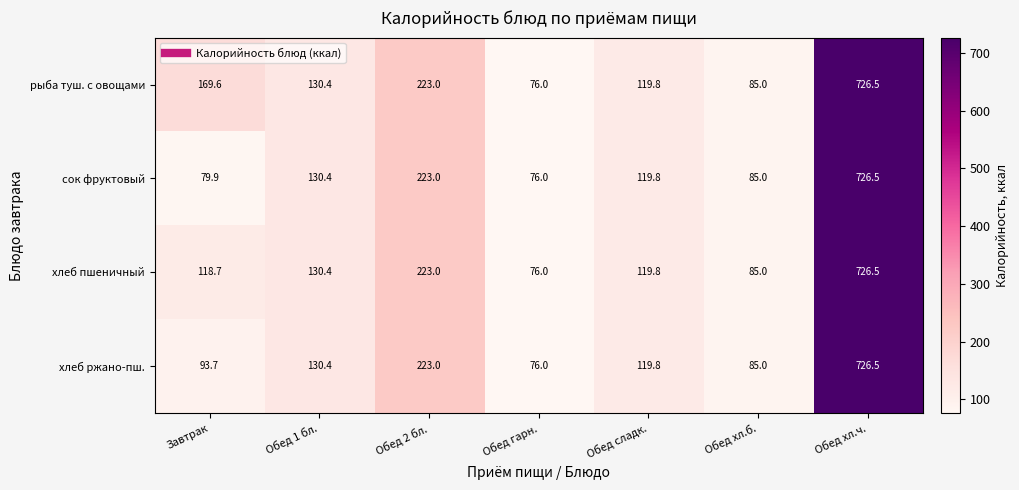

Reading right to left, transcribe all the data shown in this chart.

рыба туш. с овощами: Обед хл.ч.=726.5	Обед хл.б.=85.0	Обед сладк.=119.8	Обед гарн.=76.0	Обед 2 бл.=223.0	Обед 1 бл.=130.4	Завтрак=169.6
сок фруктовый: Обед хл.ч.=726.5	Обед хл.б.=85.0	Обед сладк.=119.8	Обед гарн.=76.0	Обед 2 бл.=223.0	Обед 1 бл.=130.4	Завтрак=79.9
хлеб пшеничный: Обед хл.ч.=726.5	Обед хл.б.=85.0	Обед сладк.=119.8	Обед гарн.=76.0	Обед 2 бл.=223.0	Обед 1 бл.=130.4	Завтрак=118.7
хлеб ржано-пш.: Обед хл.ч.=726.5	Обед хл.б.=85.0	Обед сладк.=119.8	Обед гарн.=76.0	Обед 2 бл.=223.0	Обед 1 бл.=130.4	Завтрак=93.7